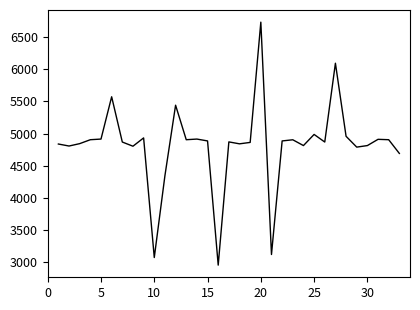

What is the smallest value displayed?

2956